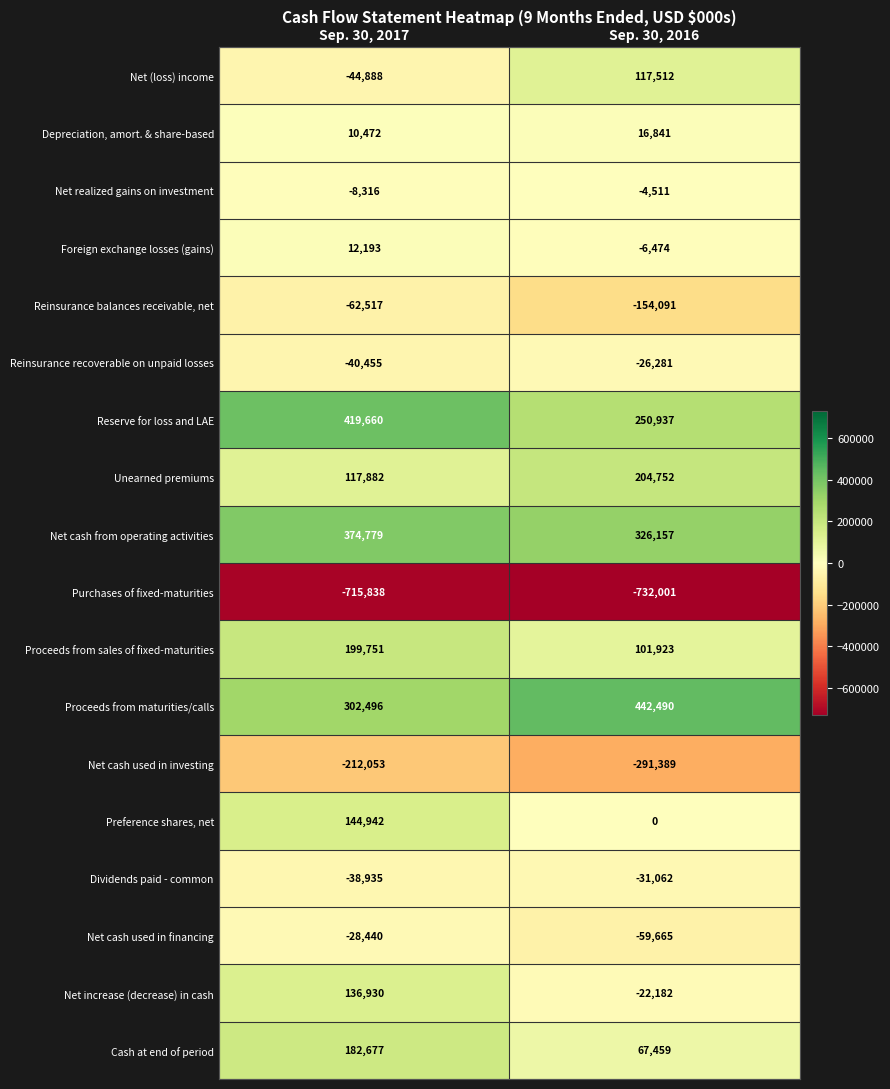

At how many categories does at least one series exceed 71463?

2